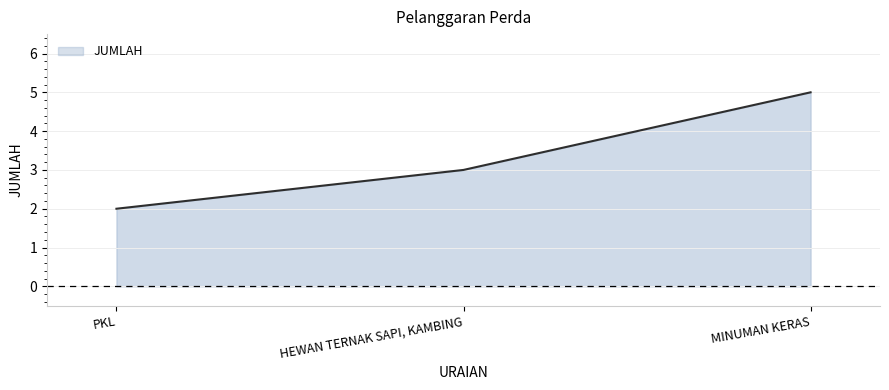

Is it true that the value at PKL is 1?

False